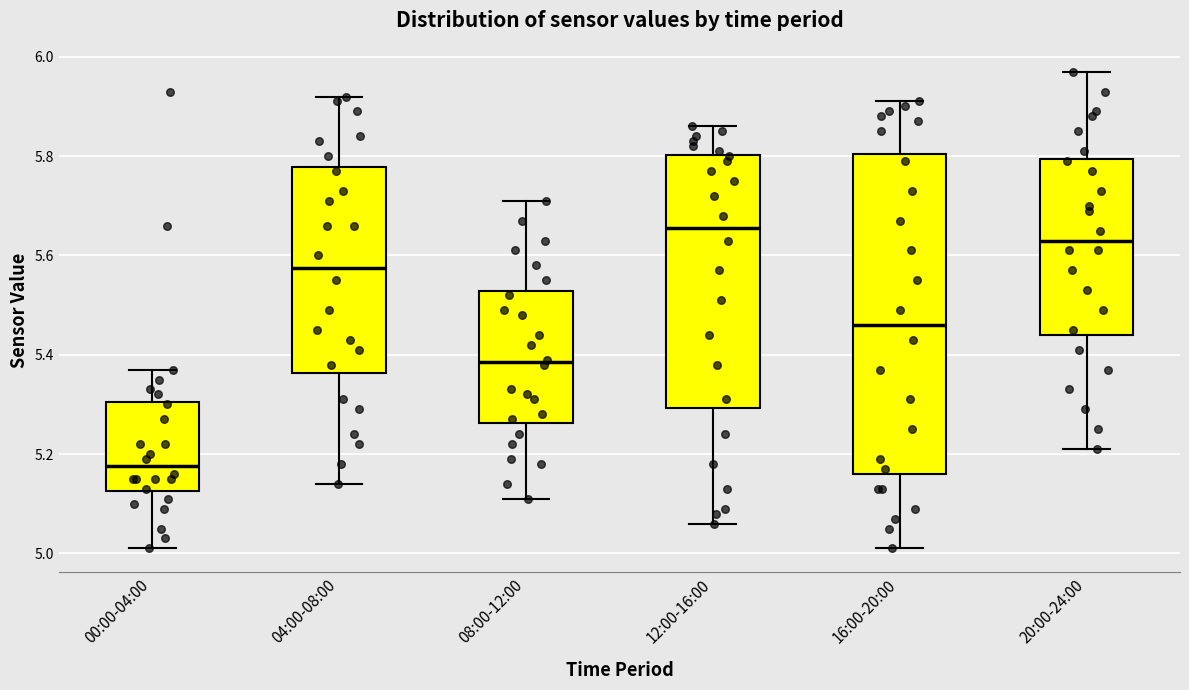

Which box is the tallest, from its lower edge to its upper edge?

16:00-20:00